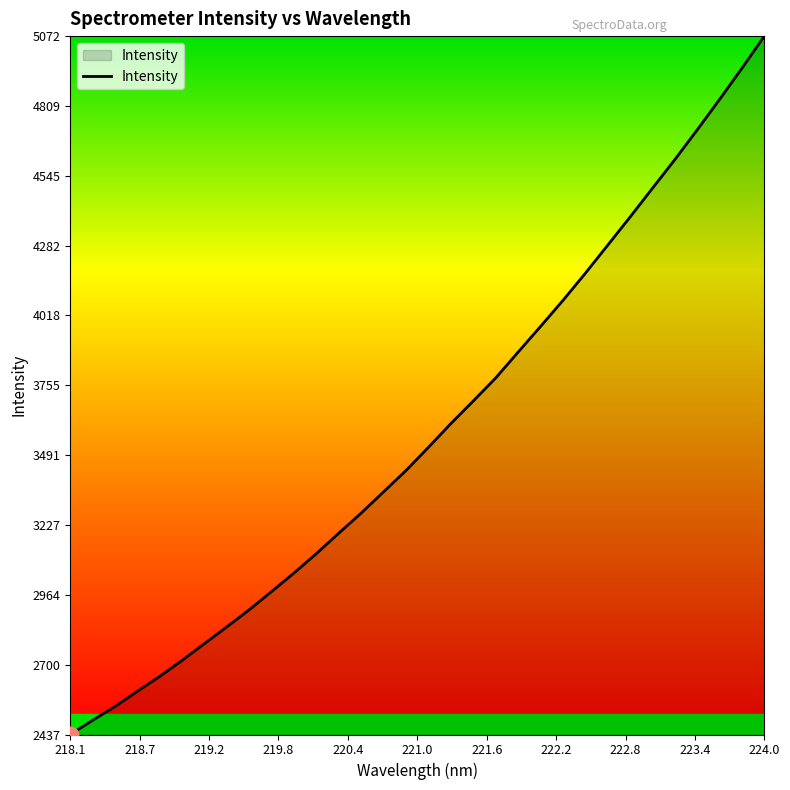

What is the minimum value shown in the chart?

2437.1